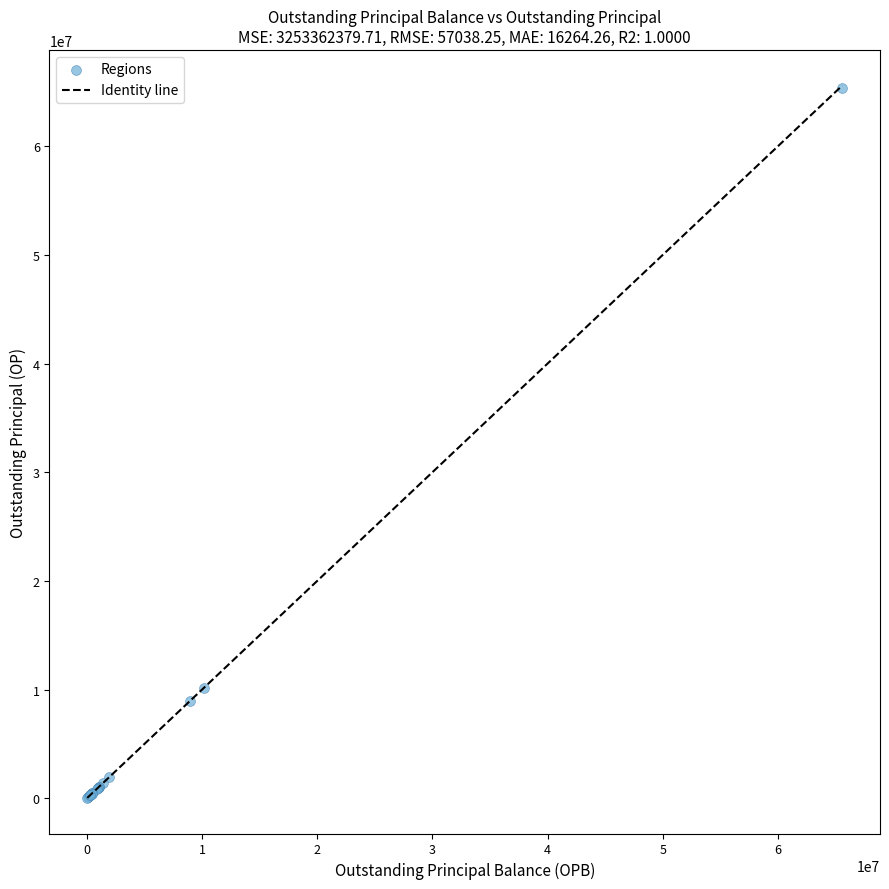

What Y value in the scatter plot is closest to 32689107?

10185243.4